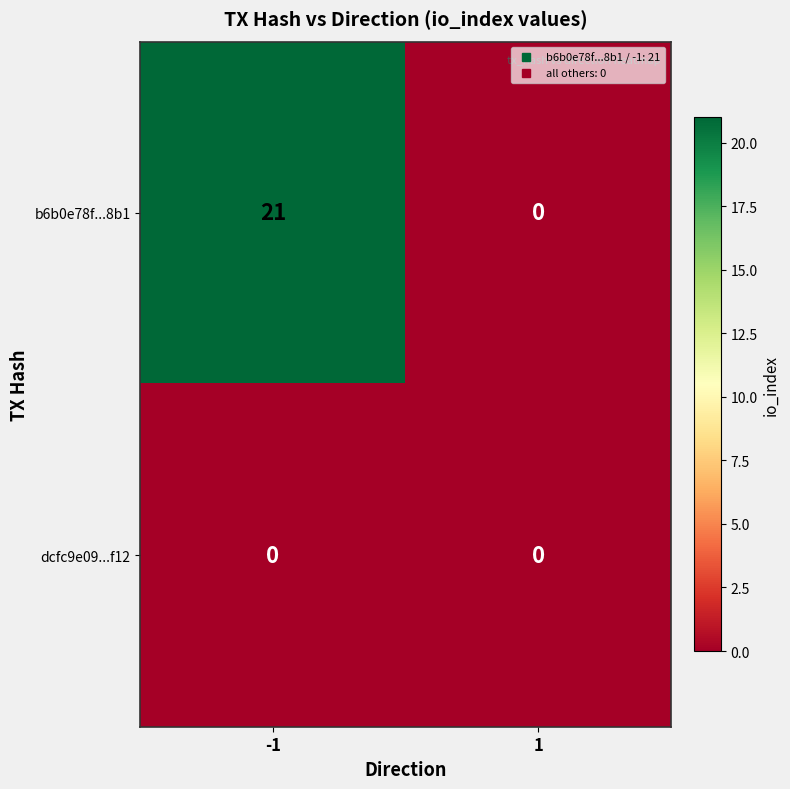

Is it true that b6b0e78f...8b1 equals -6 at 1?

False